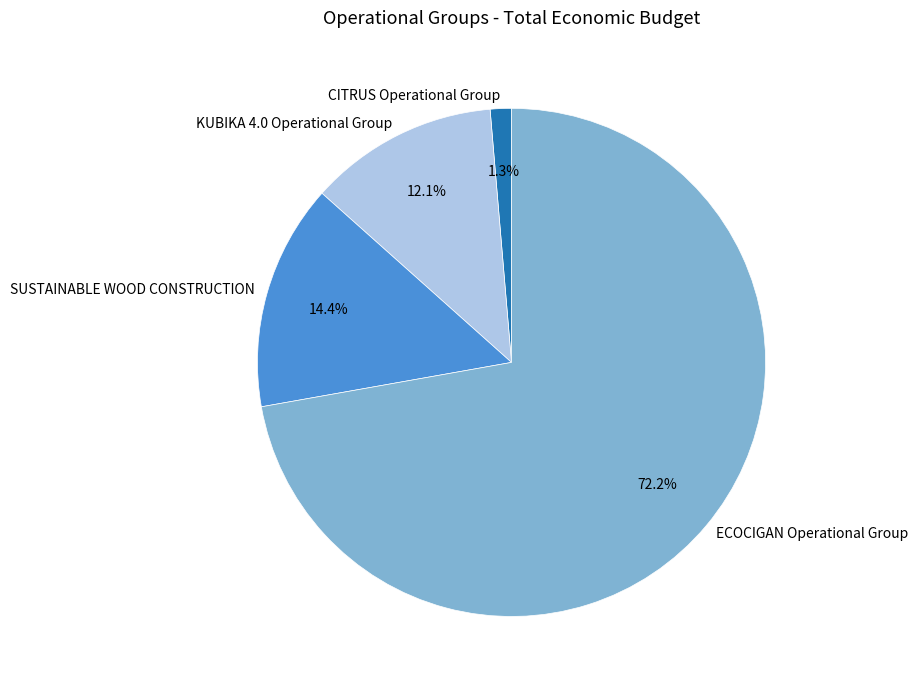

Which slice is the smallest?

CITRUS Operational Group